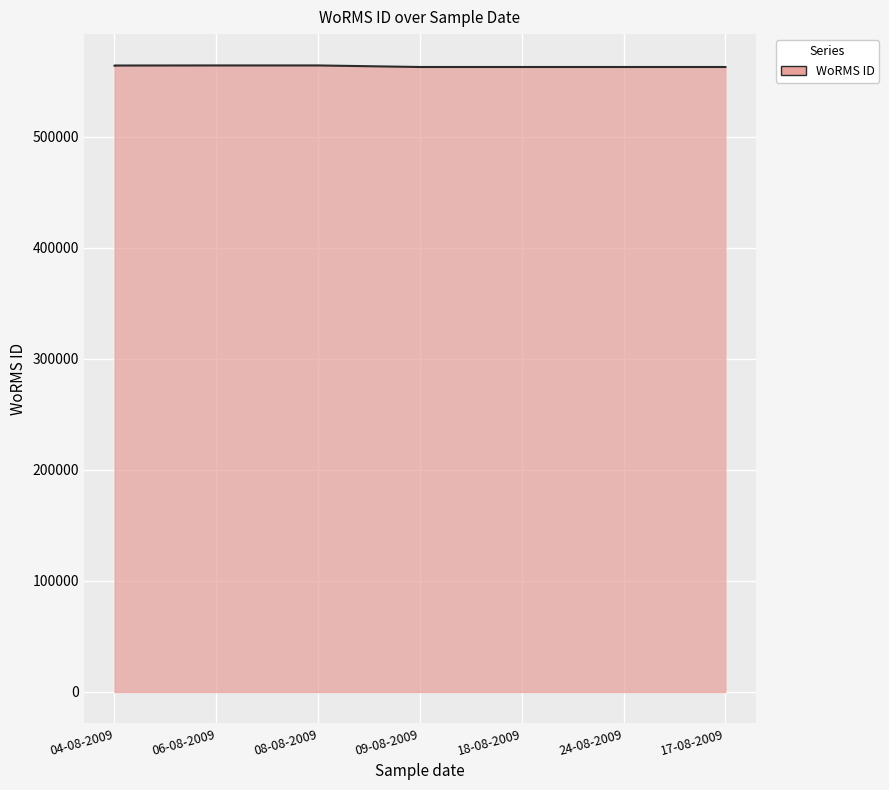

True or false: there are more than 2 points higher than both neighbors.

False